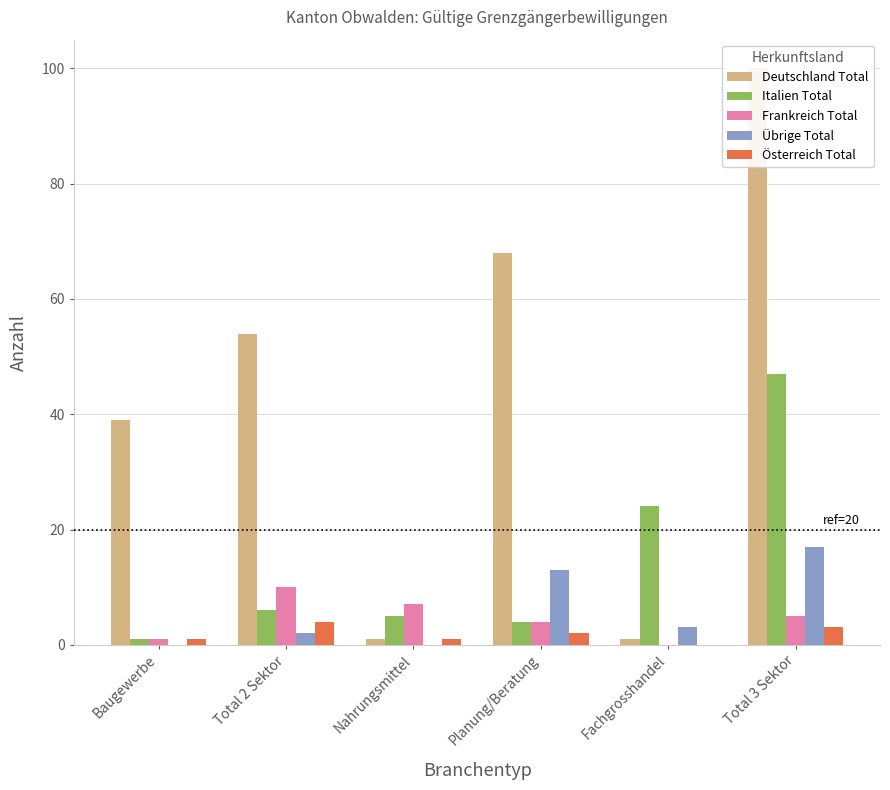

How many data points in Italien Total are less than 6?

3